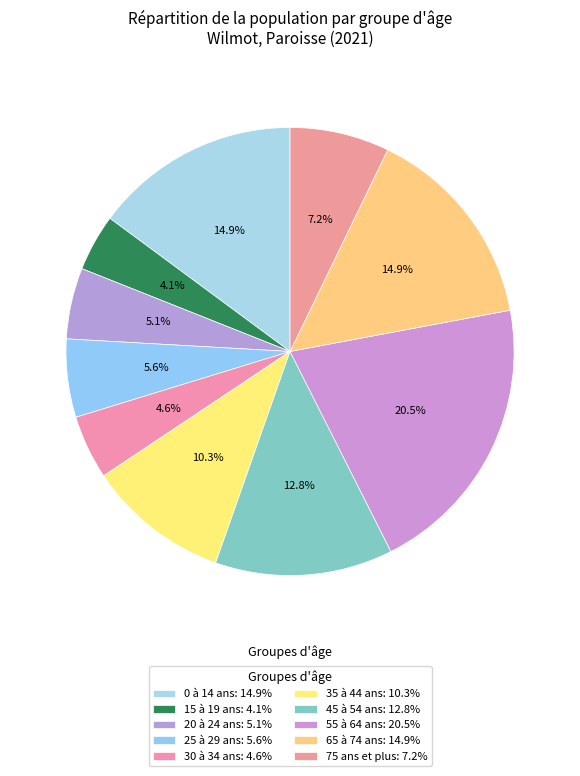

Which slice is the largest?

55 à 64 ans